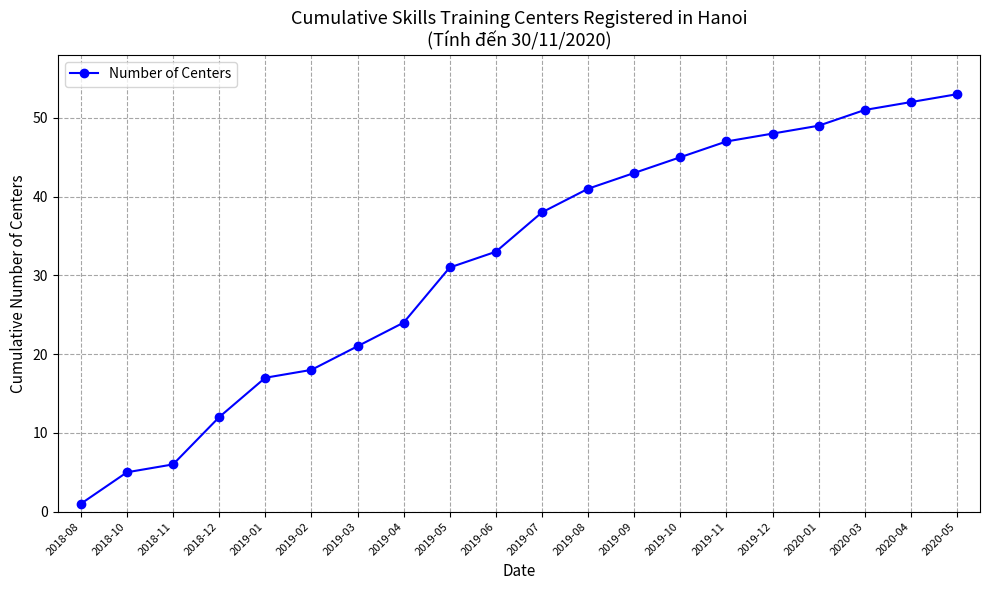

The value at 2018-10 is 5. True or false?

True